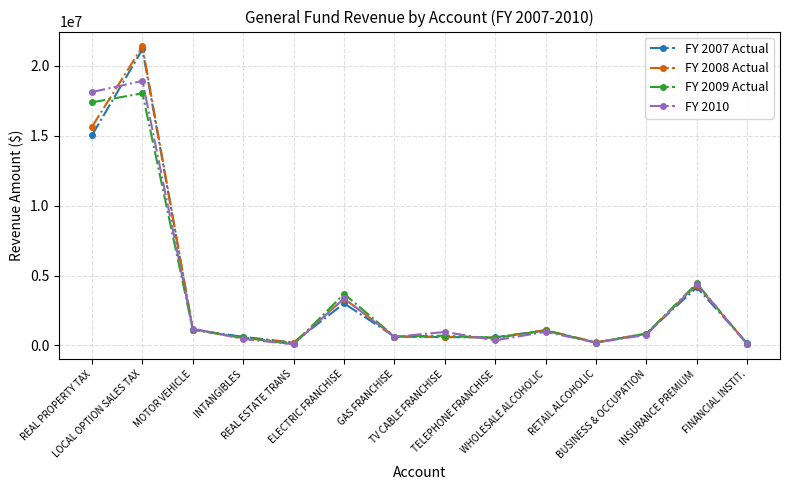

What is the maximum value shown in the chart?

21368563.1